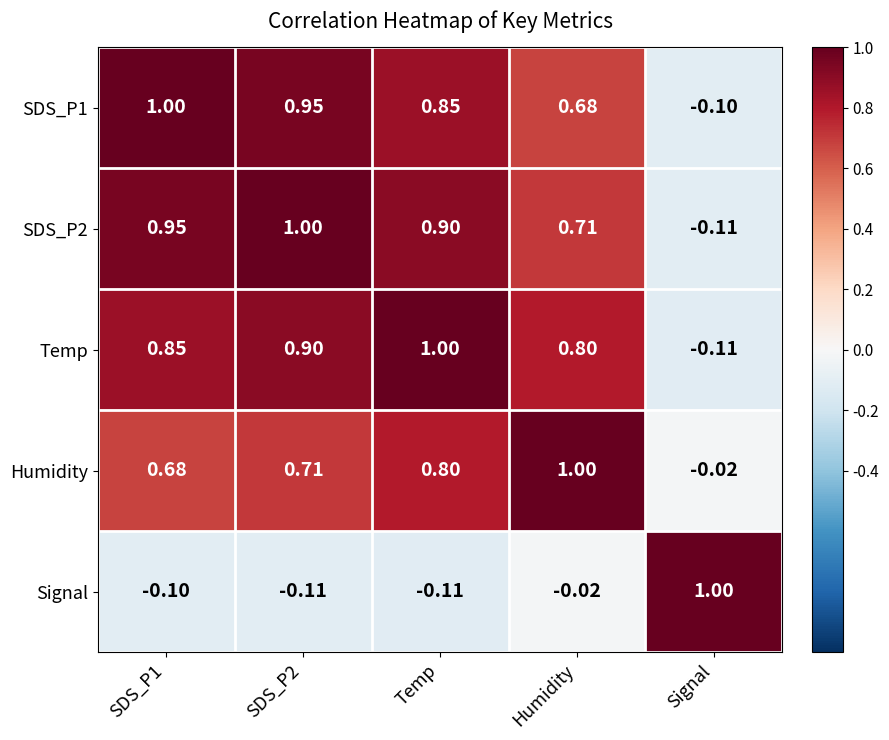

Which category has the highest value in the Temp series?

Temp